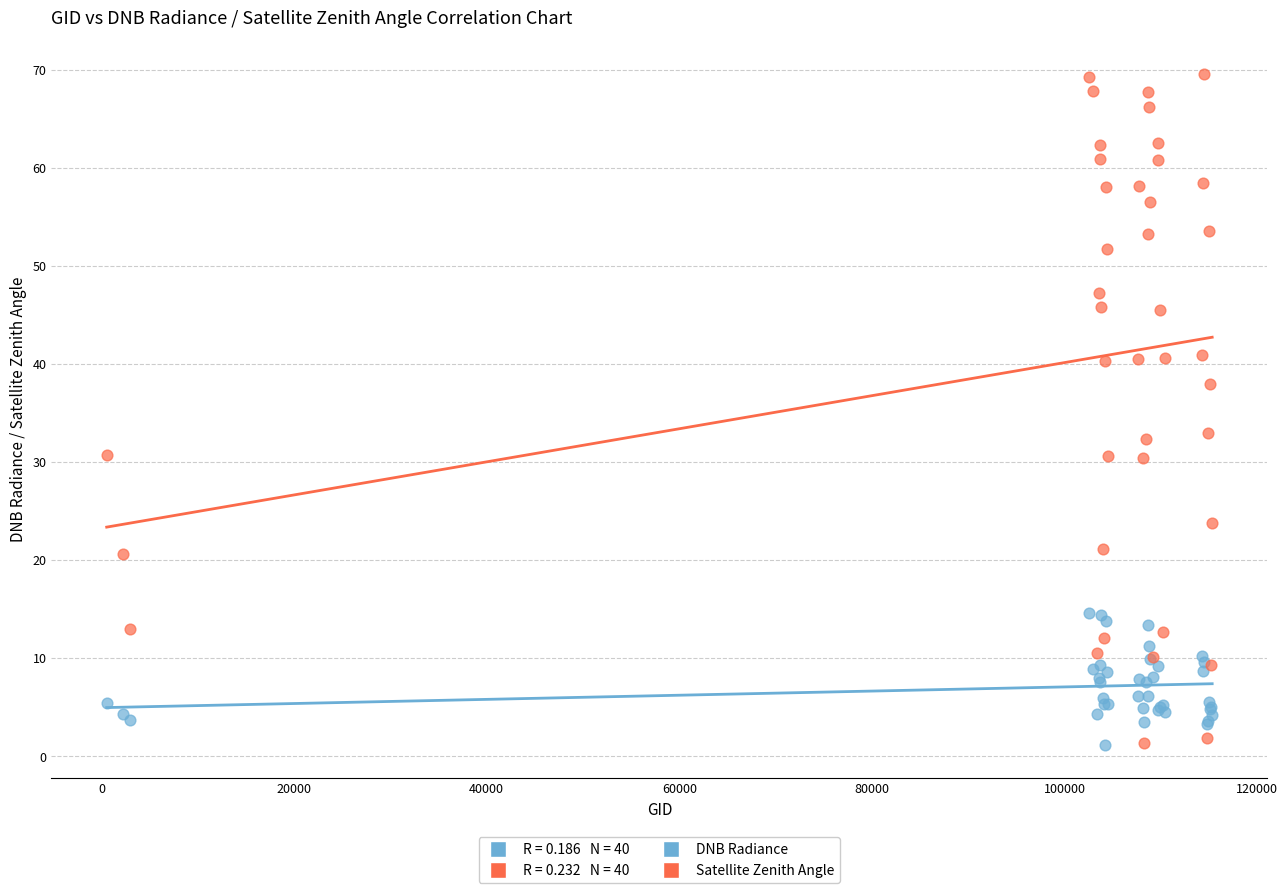

What is the X range (max minus min) for the scatter plot?

114782.0